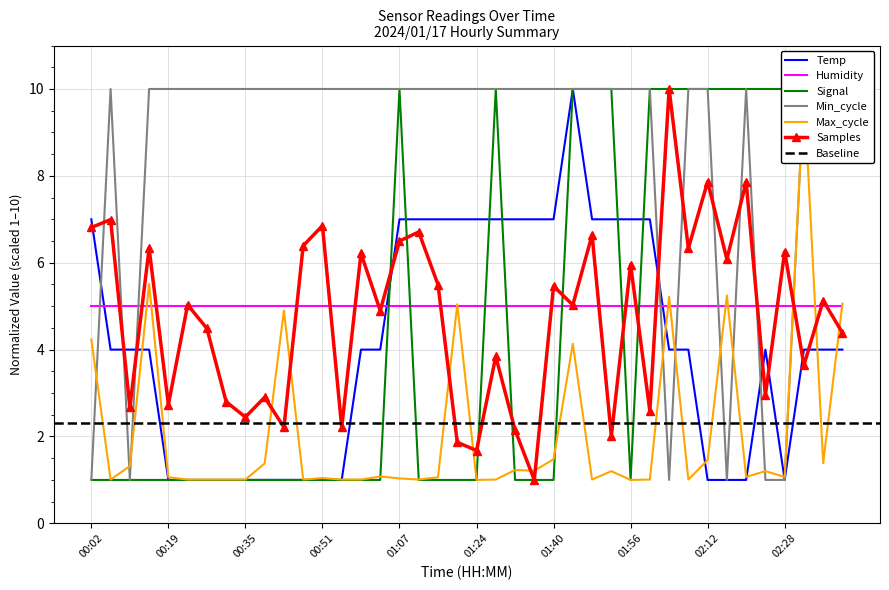

Is it true that Temp equals 1.0 at 00:27?

True